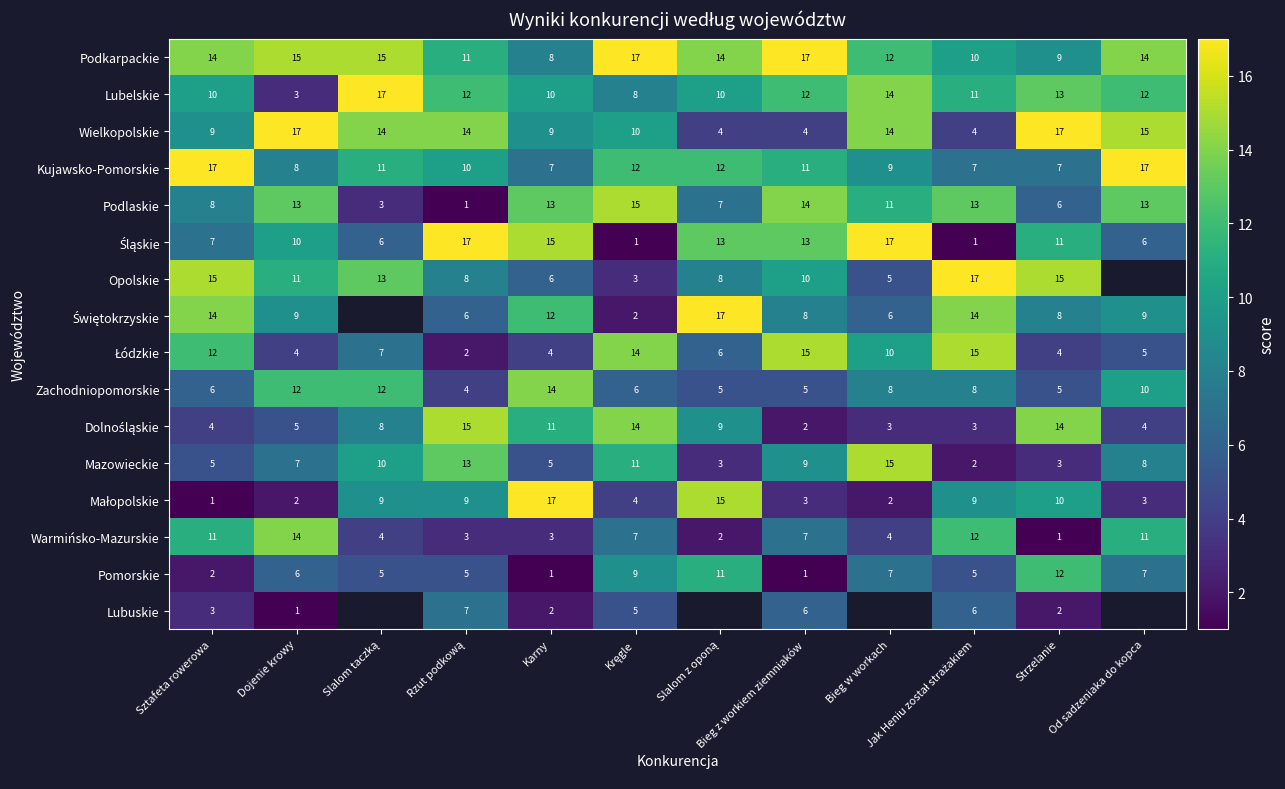

What is the total value across all series at Strzelanie?

137